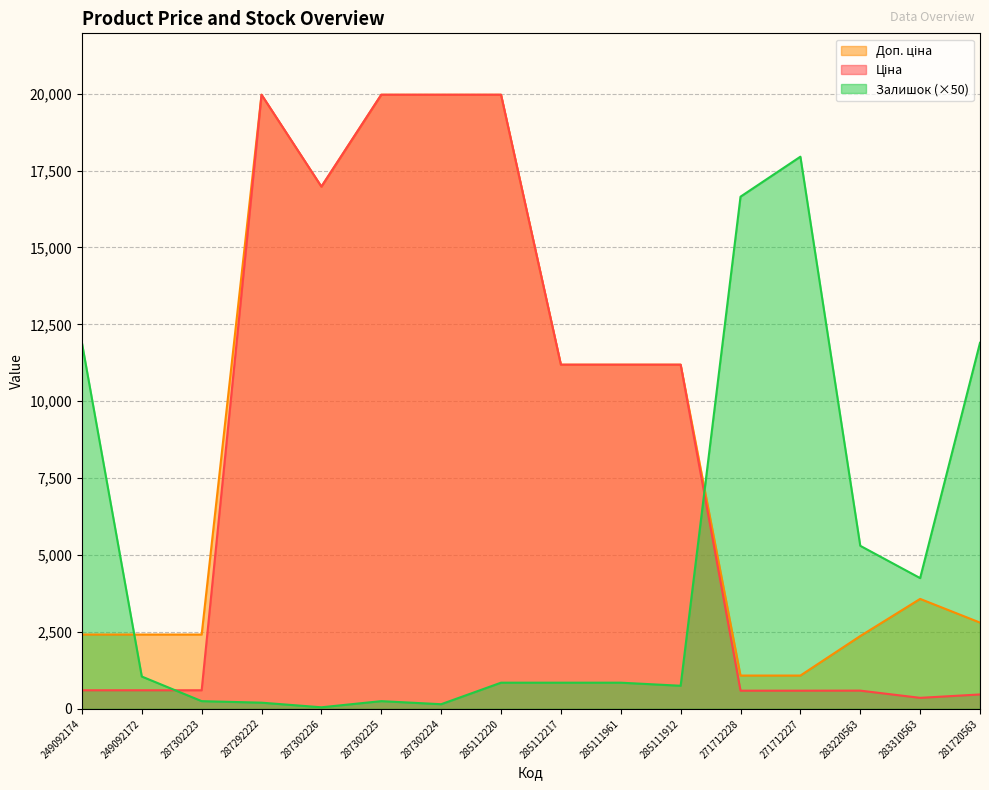

What is the approximate value of Доп. ціна at 285111961?

11188.2